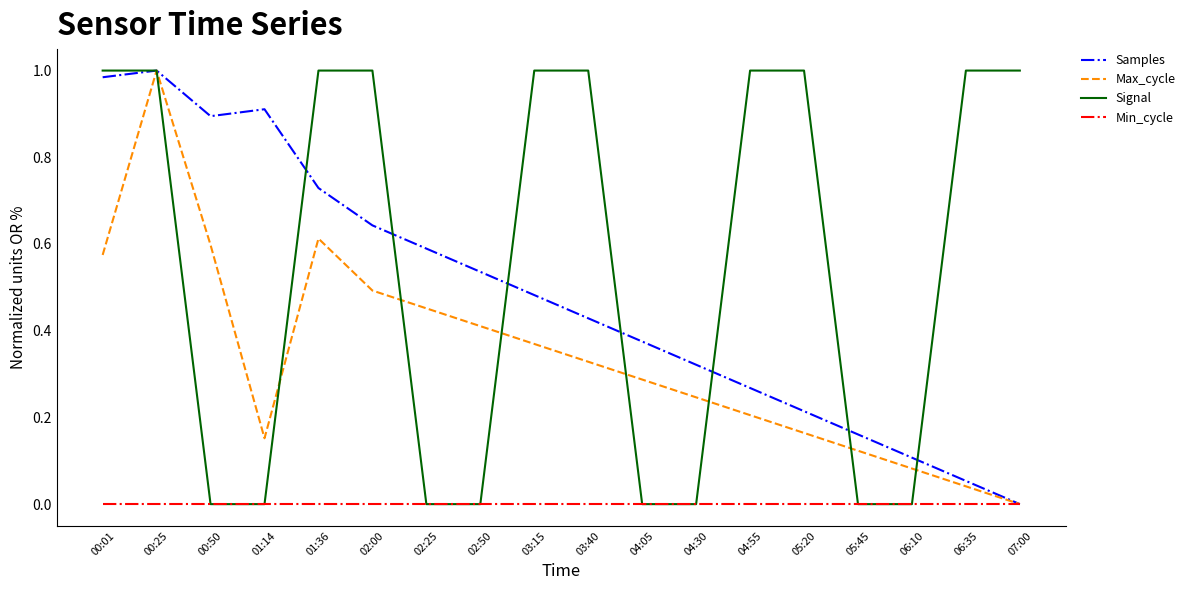

What position from the left is 02:25?

7